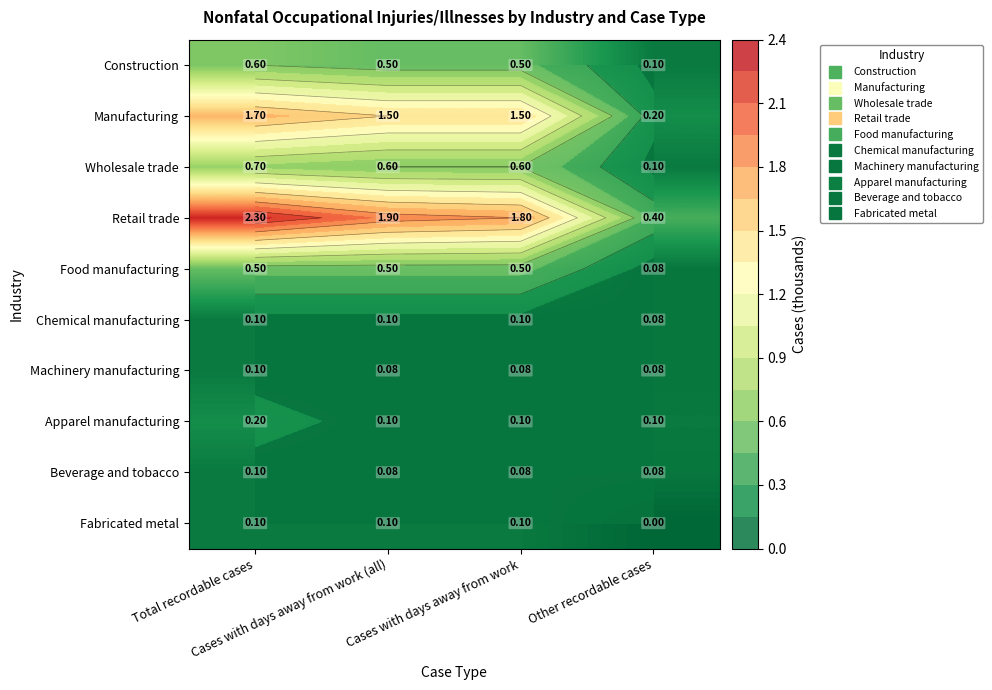

What is the difference between the Manufacturing values at Cases with days away from work (all) and Other recordable cases?

1.3